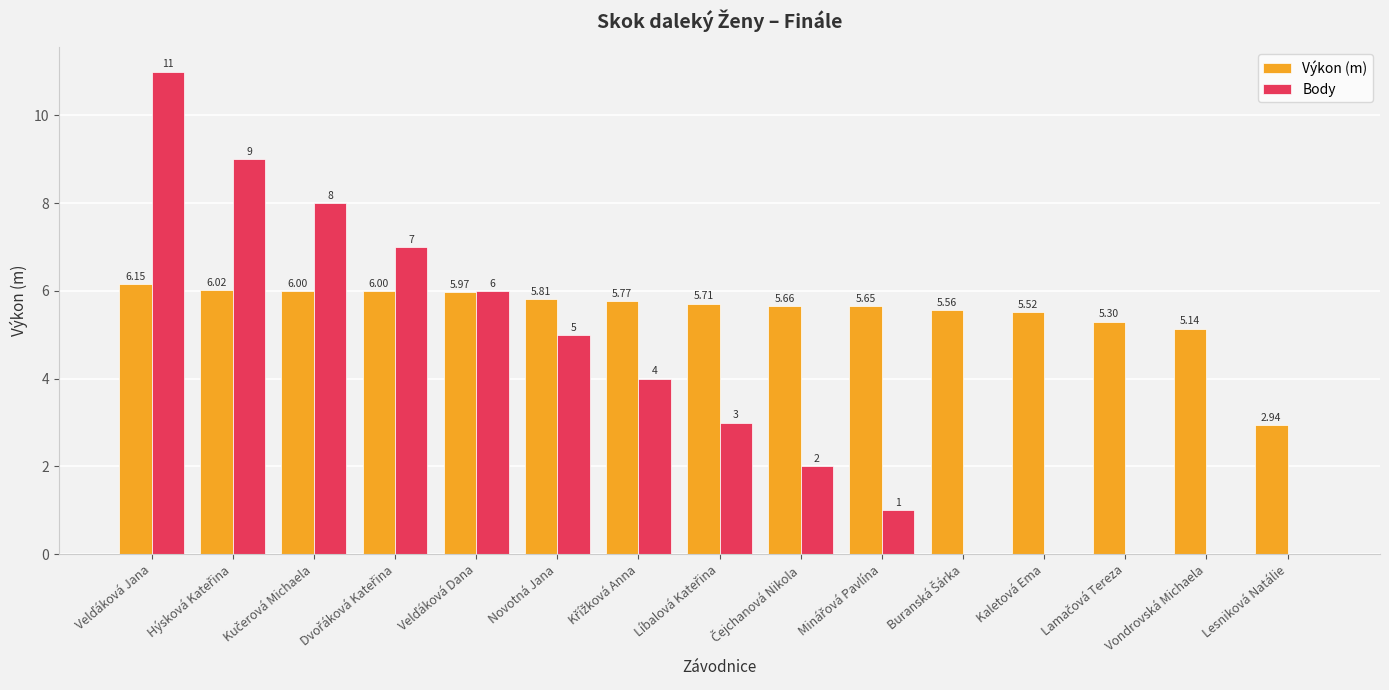

Which series has the largest total across all categories?

Výkon (m)